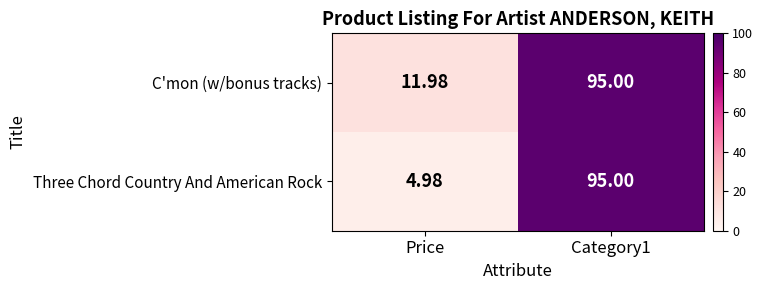

Which label corresponds to the smallest value in the chart?

Price